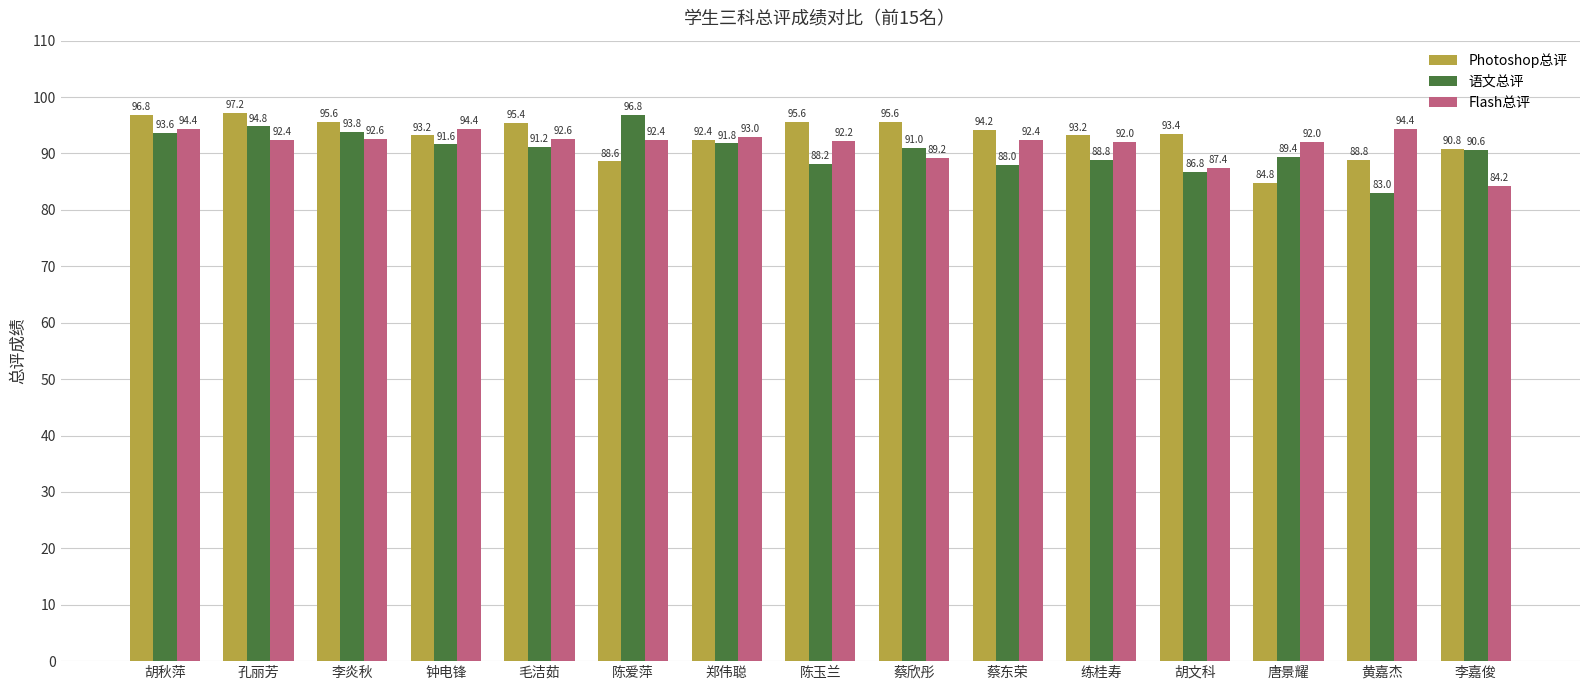

The Photoshop总评 series shows 88.8 at 黄嘉杰. True or false?

True